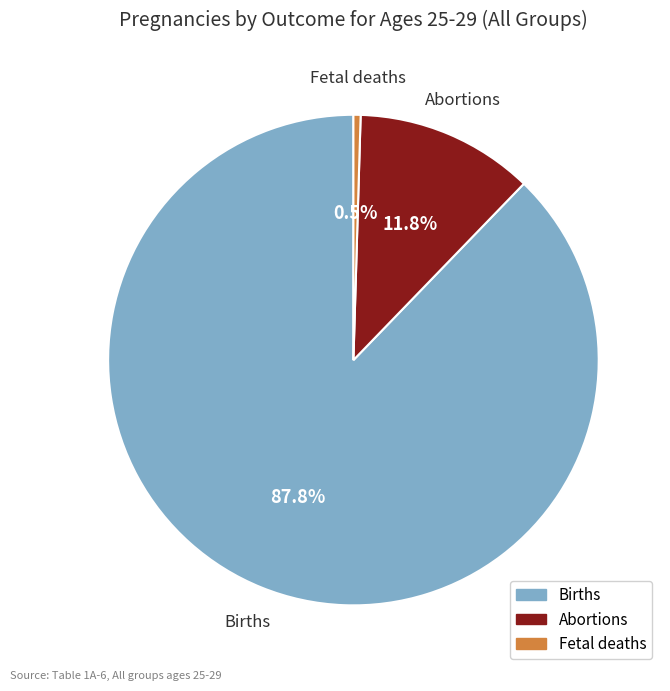

What percentage is the Abortions slice, to the nearest percent?

12%